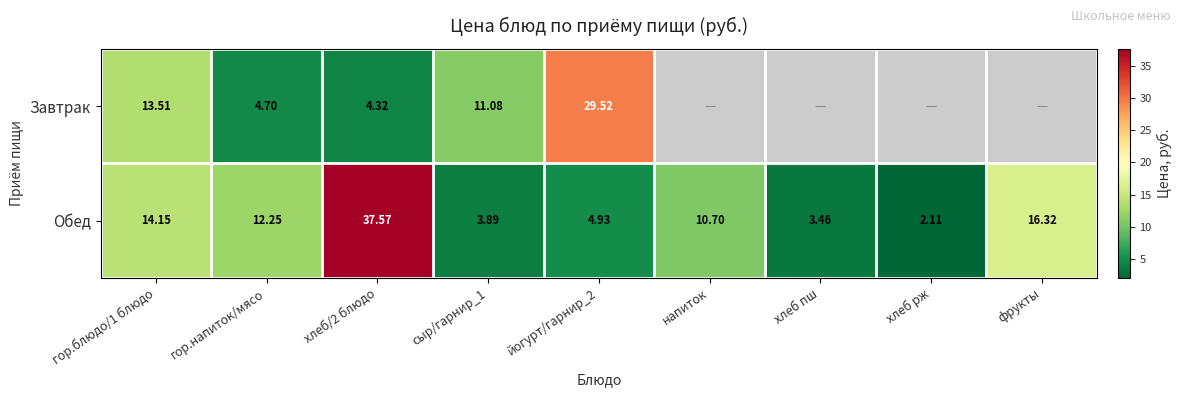

What is the approximate value of Обед at фрукты?

16.3